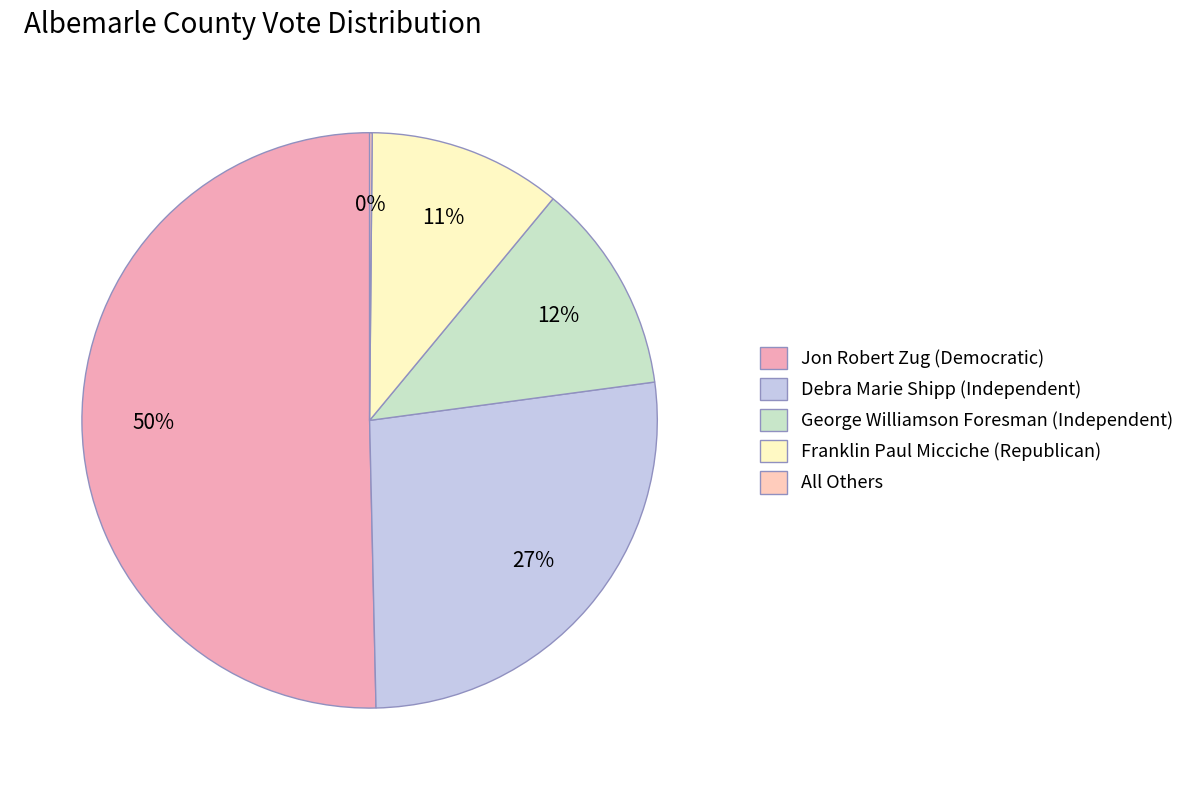

Count the number of slices in the pie.

5